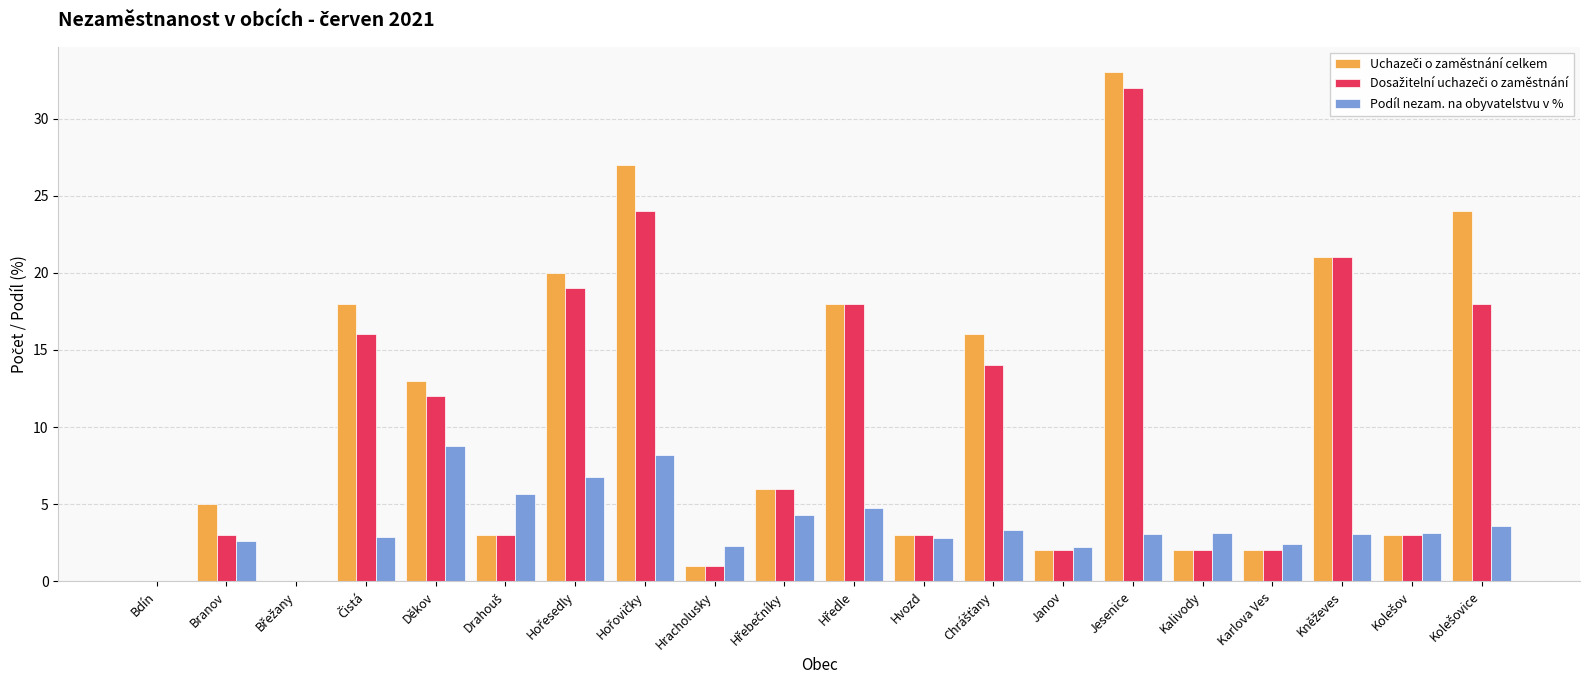

Count the number of categories in the chart.

20